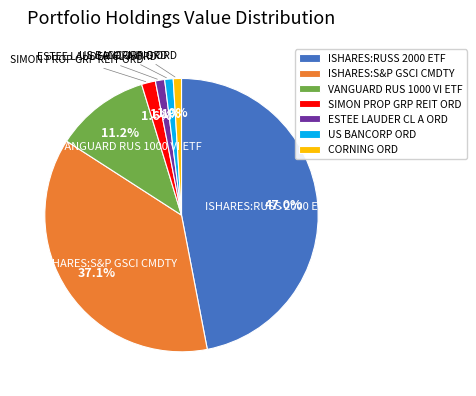

Which slice is the largest?

ISHARES:RUSS 2000 ETF